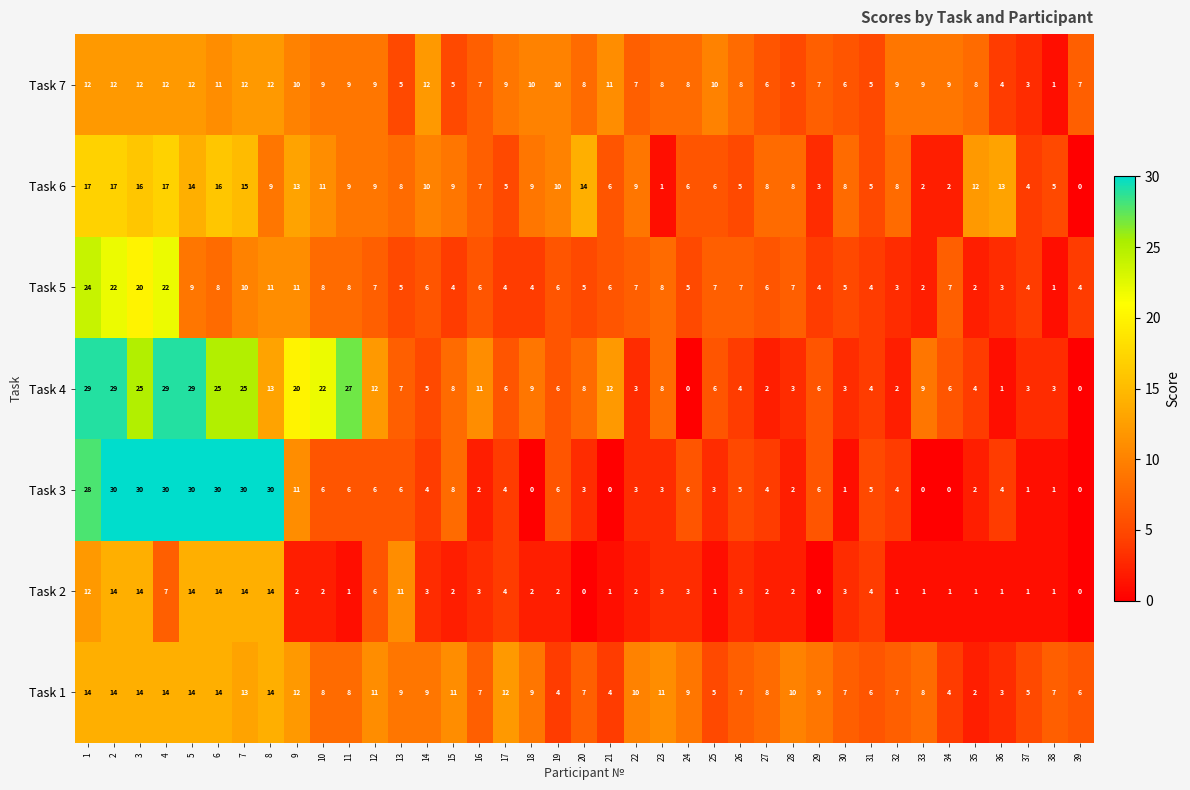

How many distinct data groups are displayed?

7